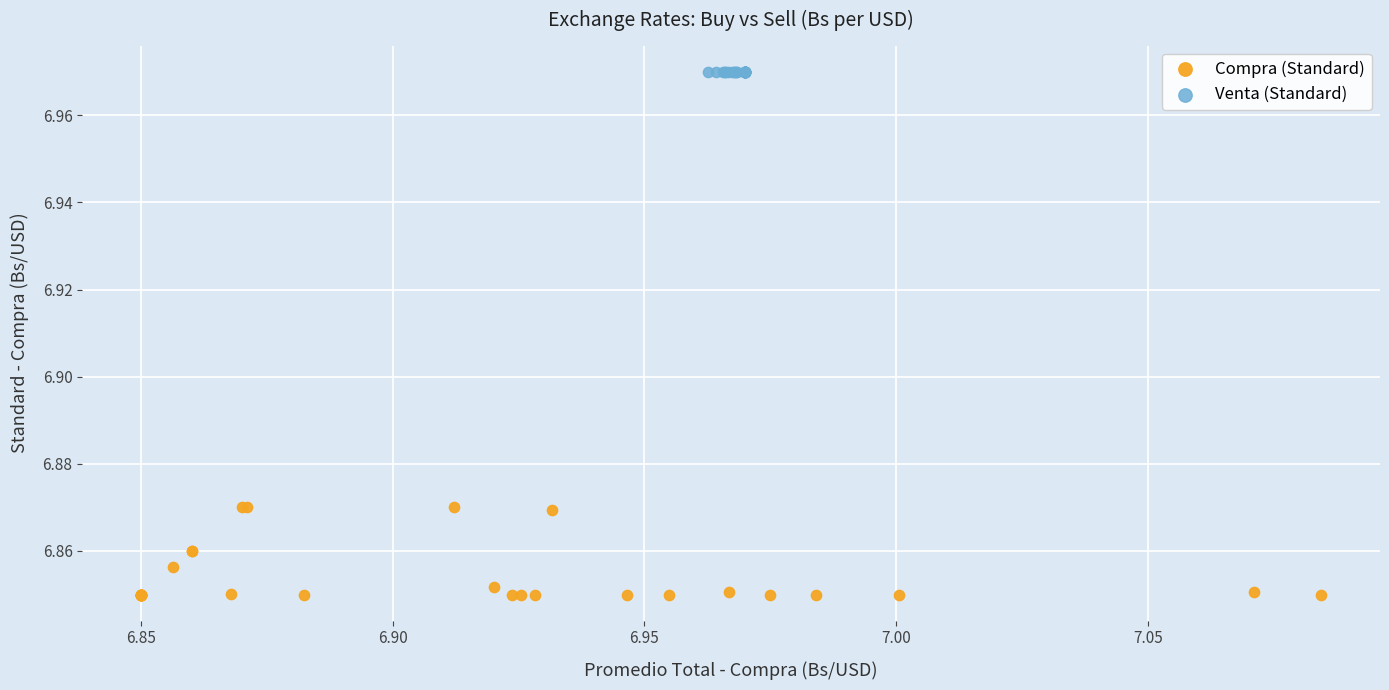

Which series reaches the maximum Y coordinate?

Venta (Standard)